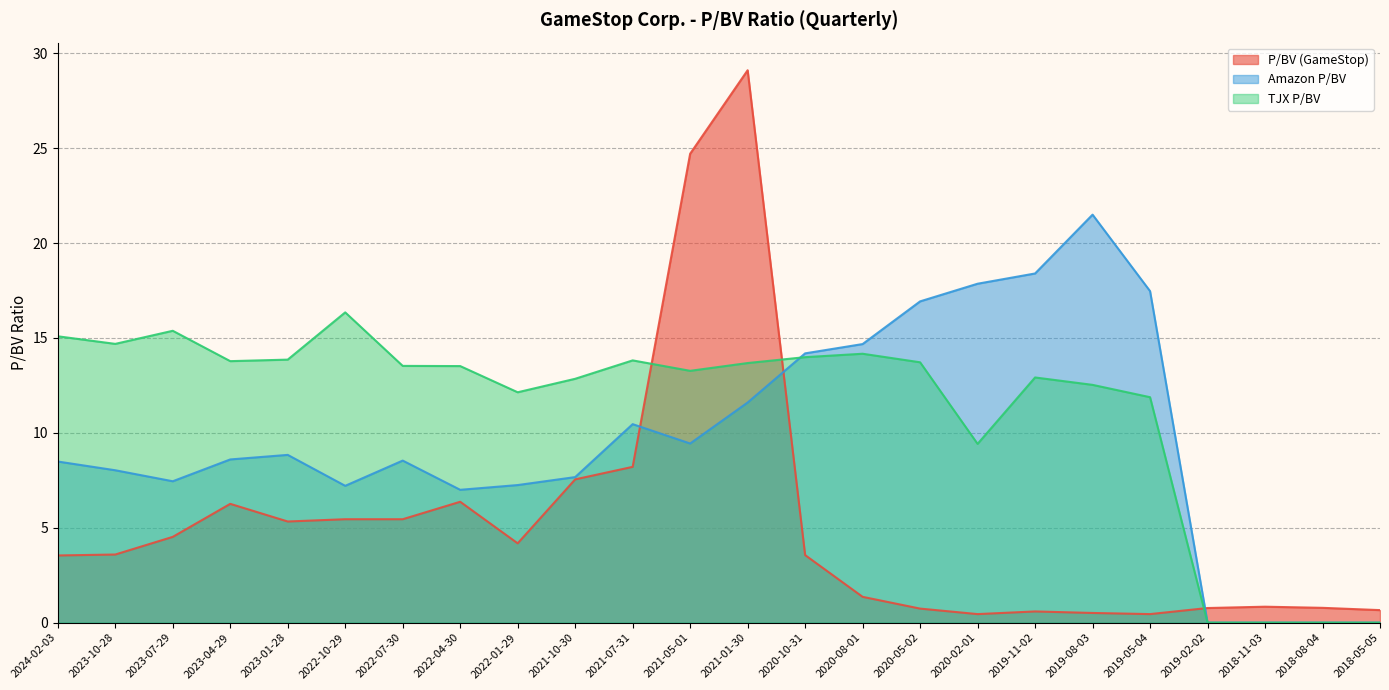

The value of TJX P/BV at 2021-07-31 is 8.2. True or false?

False